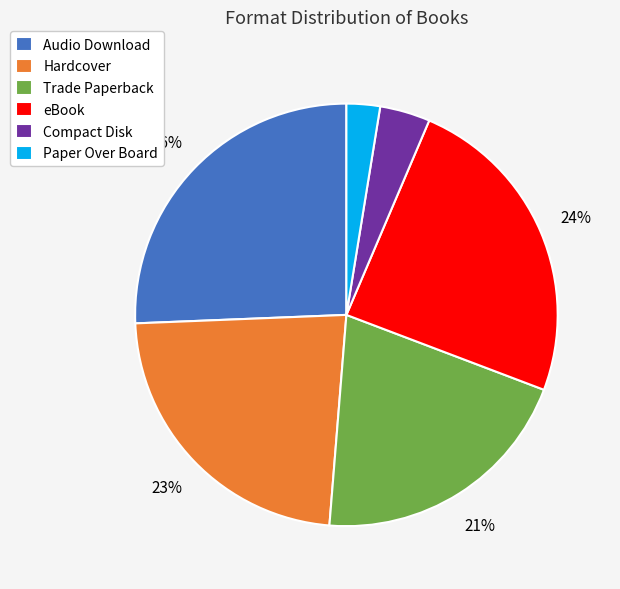

What is the ratio of the value at Hardcover to the value at Trade Paperback?

1.1